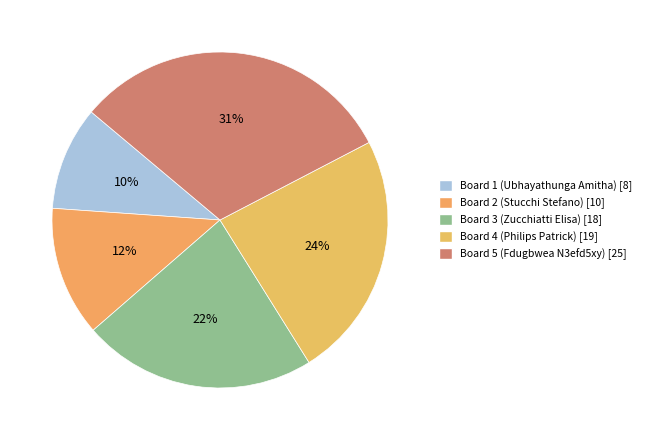

What is the smallest slice in the pie chart?

Board 1 (Ubhayathunga Amitha)